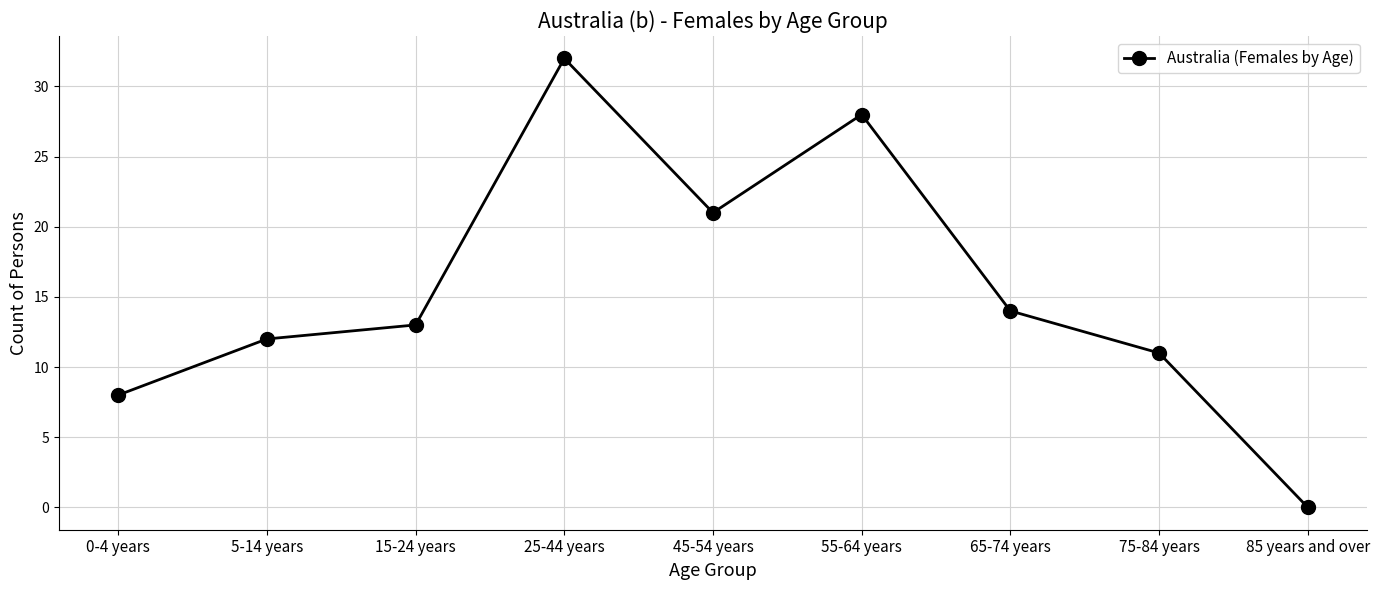

Does the chart display data point markers on the line(s)?

Yes